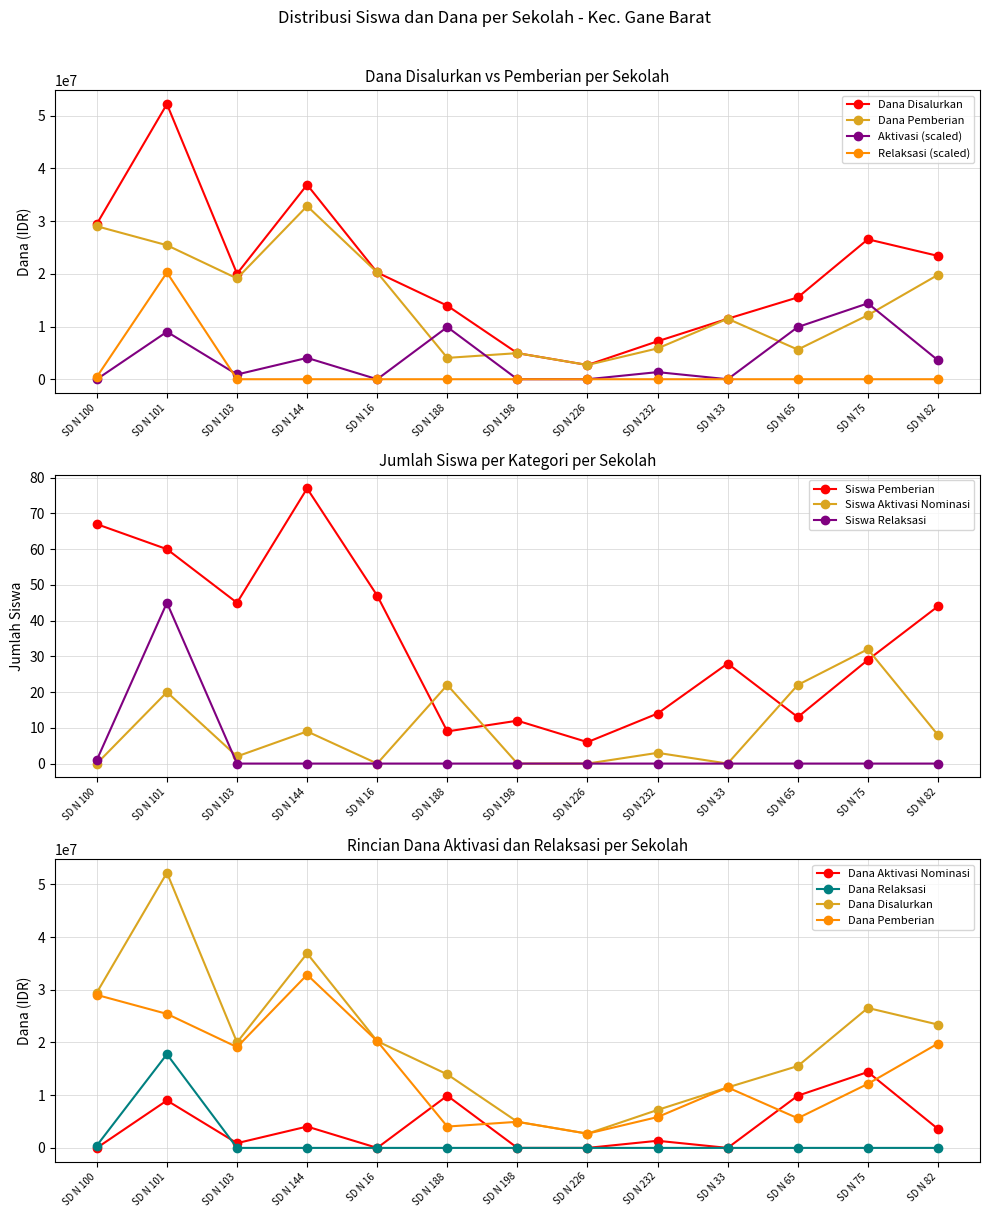

How many interior local peaks does the Dana Pemberian series have?

3